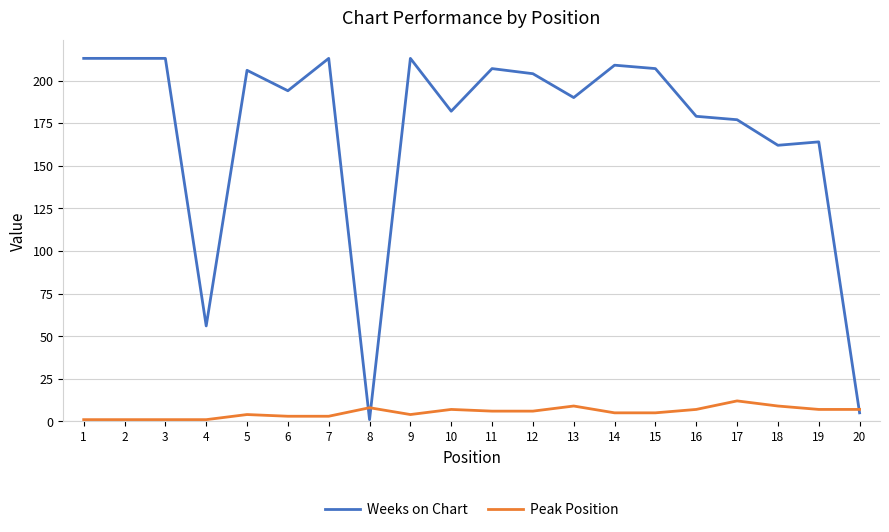

Which series has the largest total across all categories?

Weeks on Chart